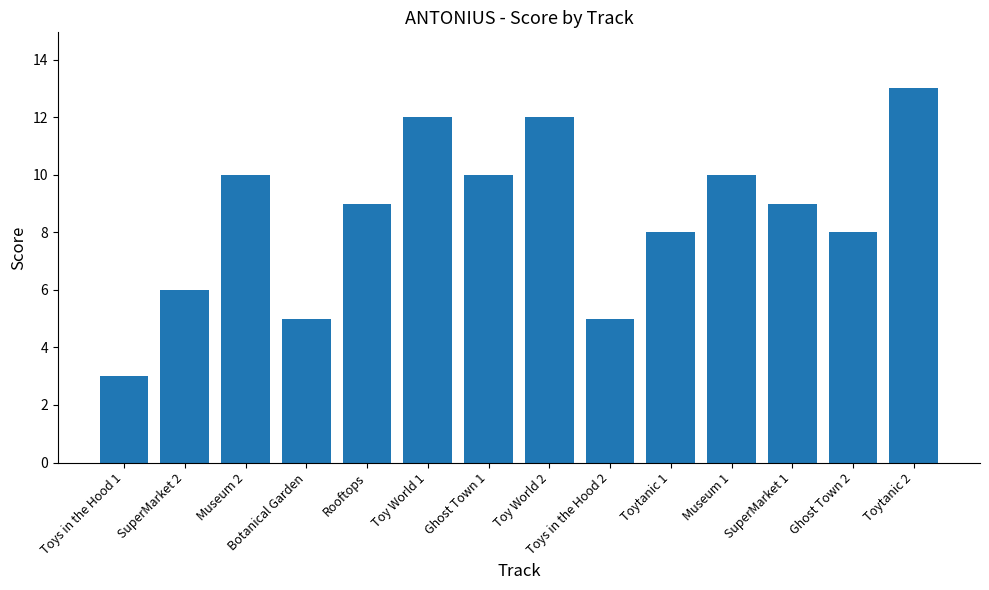

What is the average value?

9